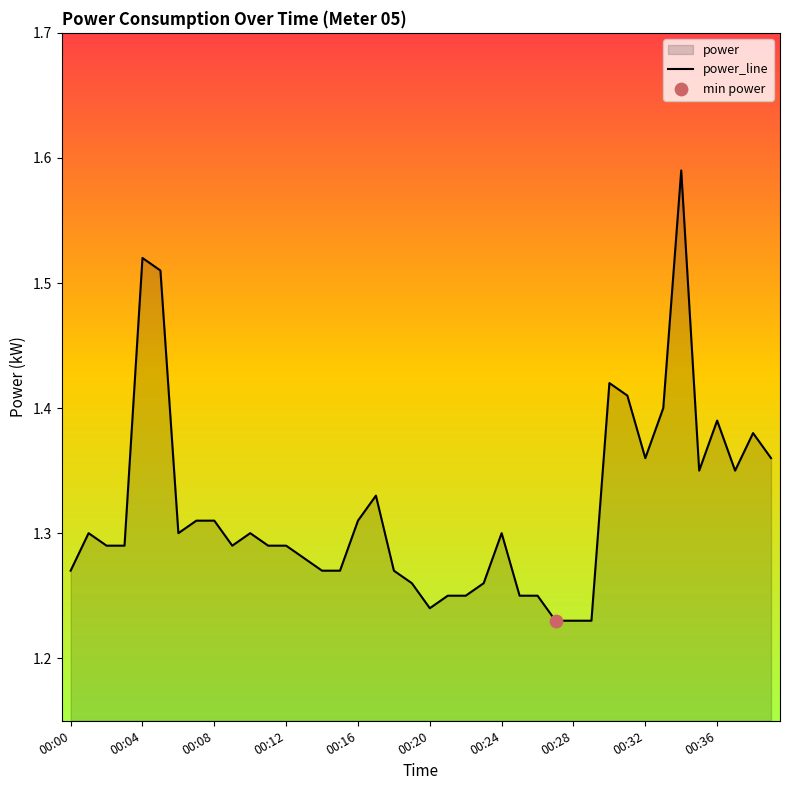

Which has a higher value, 29 or 26?

26